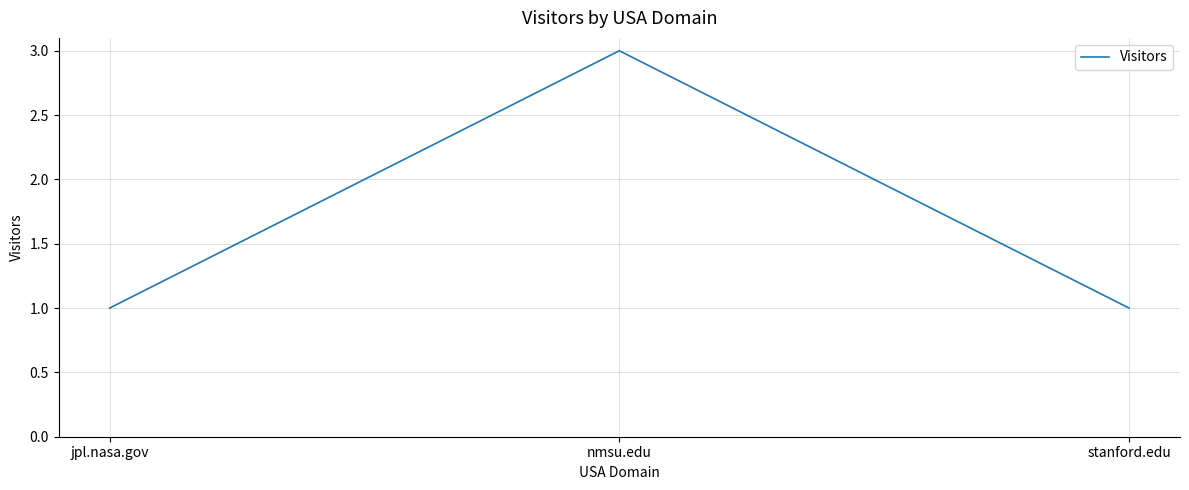

Does the chart display data point markers on the line(s)?

No